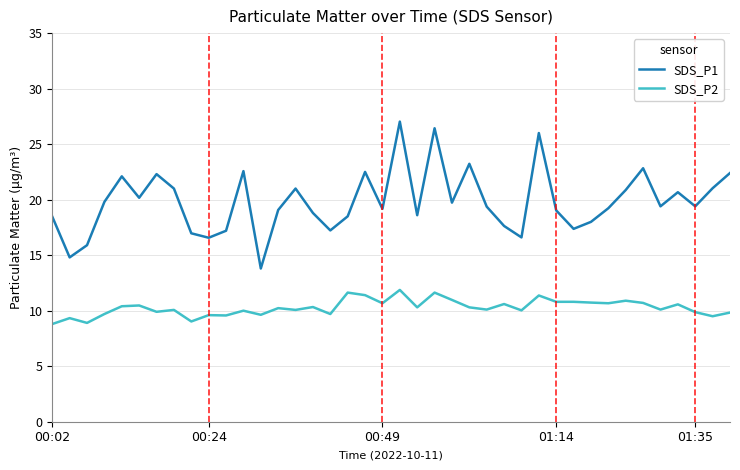

True or false: SDS_P1 and SDS_P2 intersect in this chart.

False